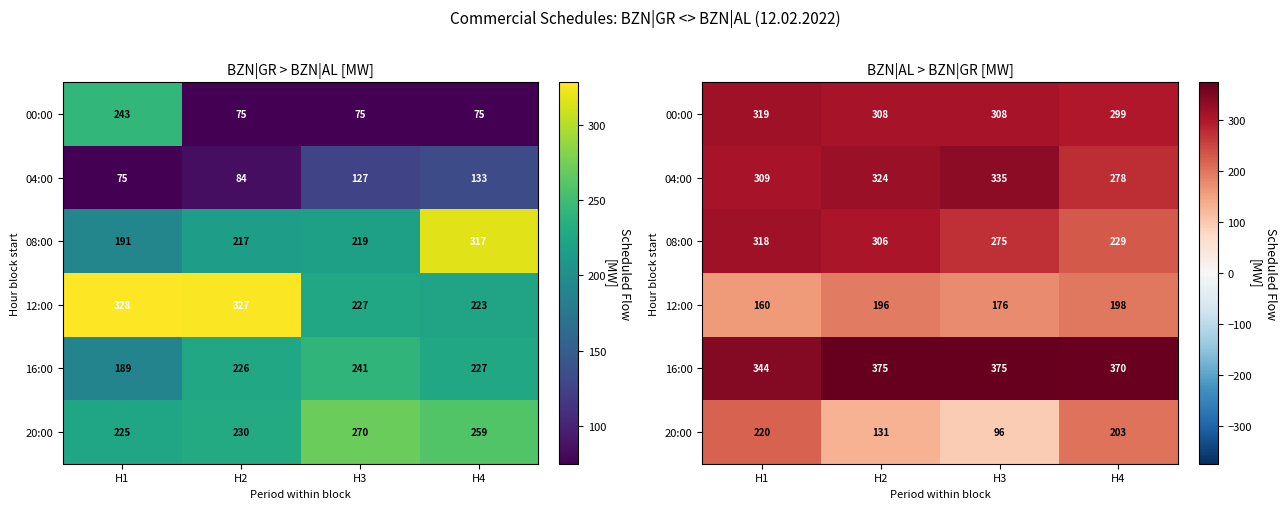

What is the difference between the 12:00 values at H2 and H1?

36